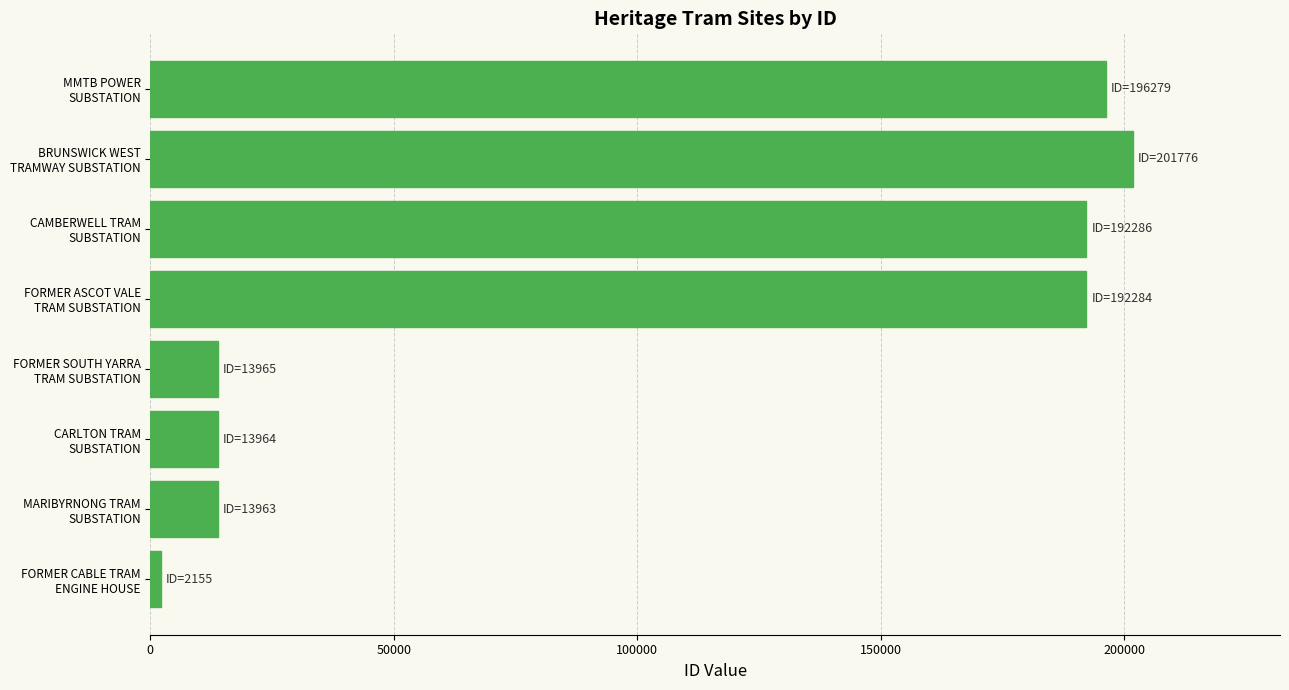

What is the average value?

103334